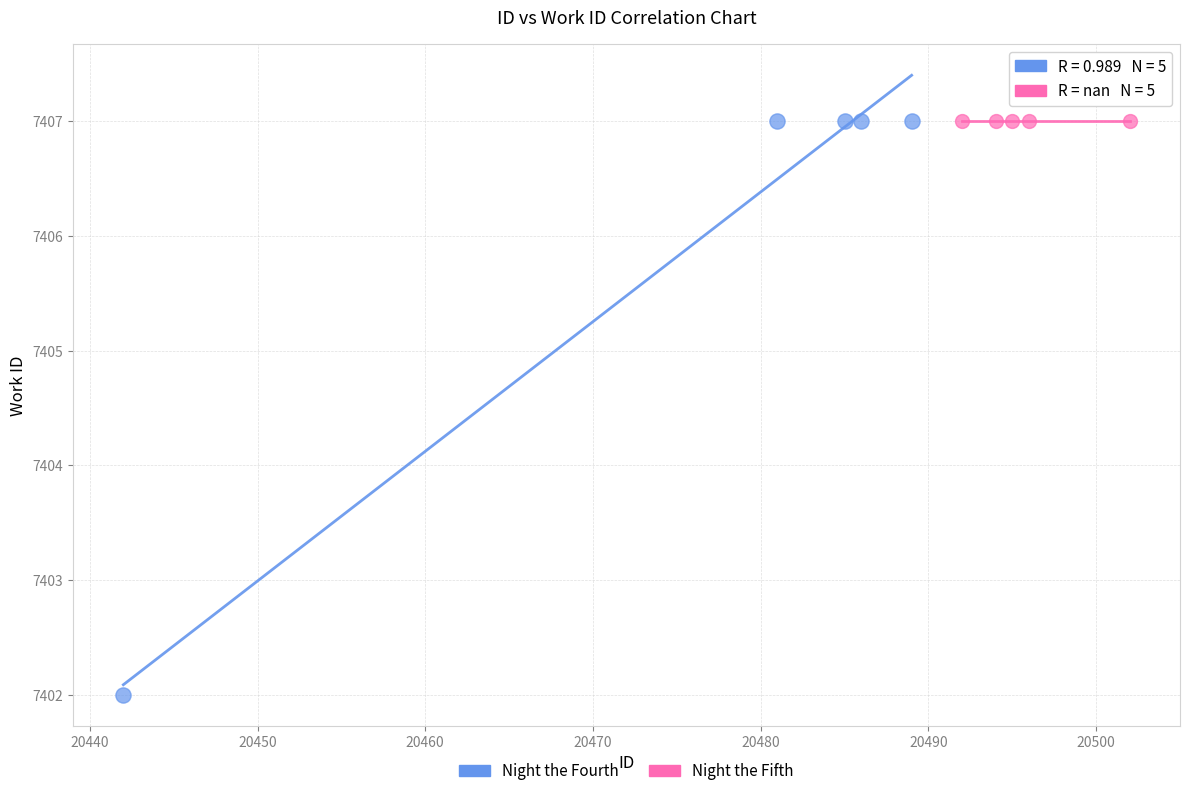

What are all the series names shown in the legend?

Night the Fourth, Night the Fifth